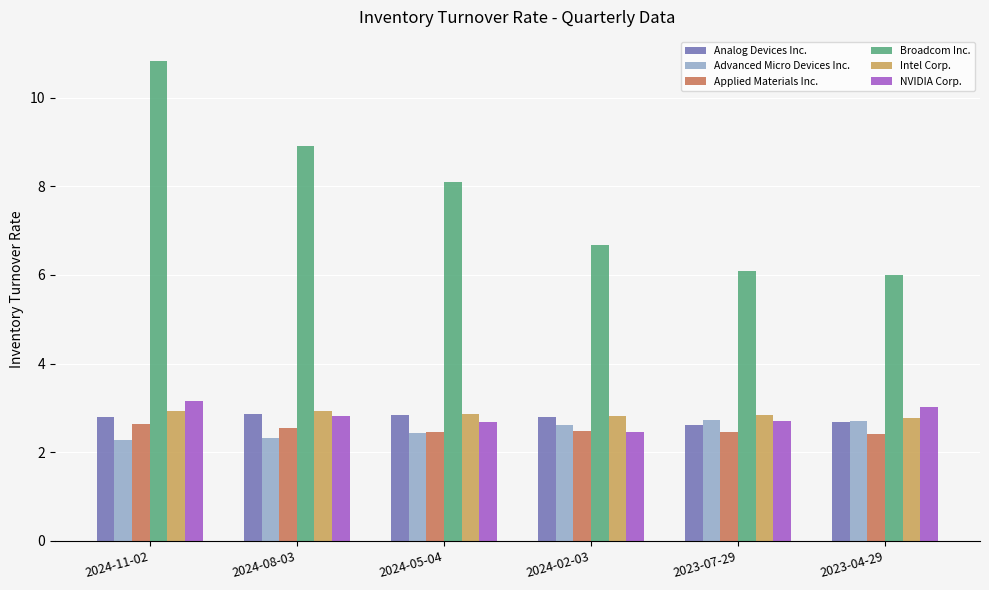

What is the difference between the maximum and second lowest values in the Advanced Micro Devices Inc. series?

0.4